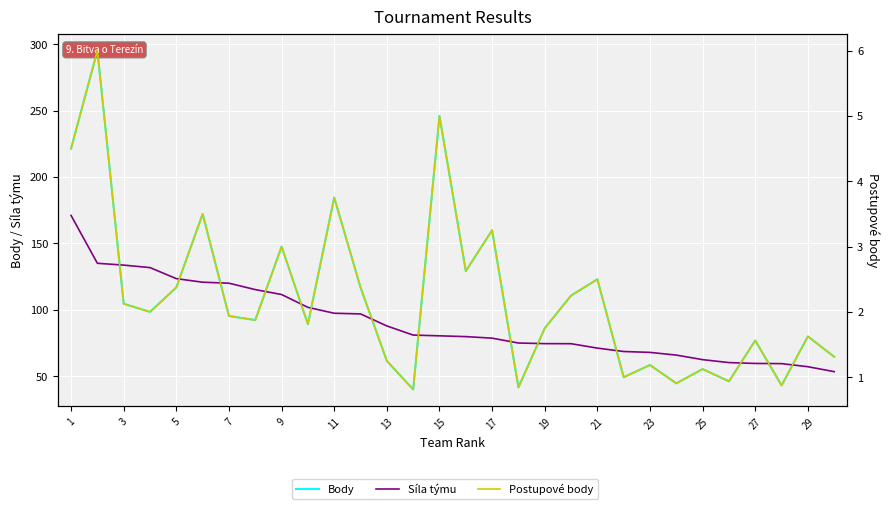

What is the difference between the second highest and minimum values in the Postupové body series?

4.2